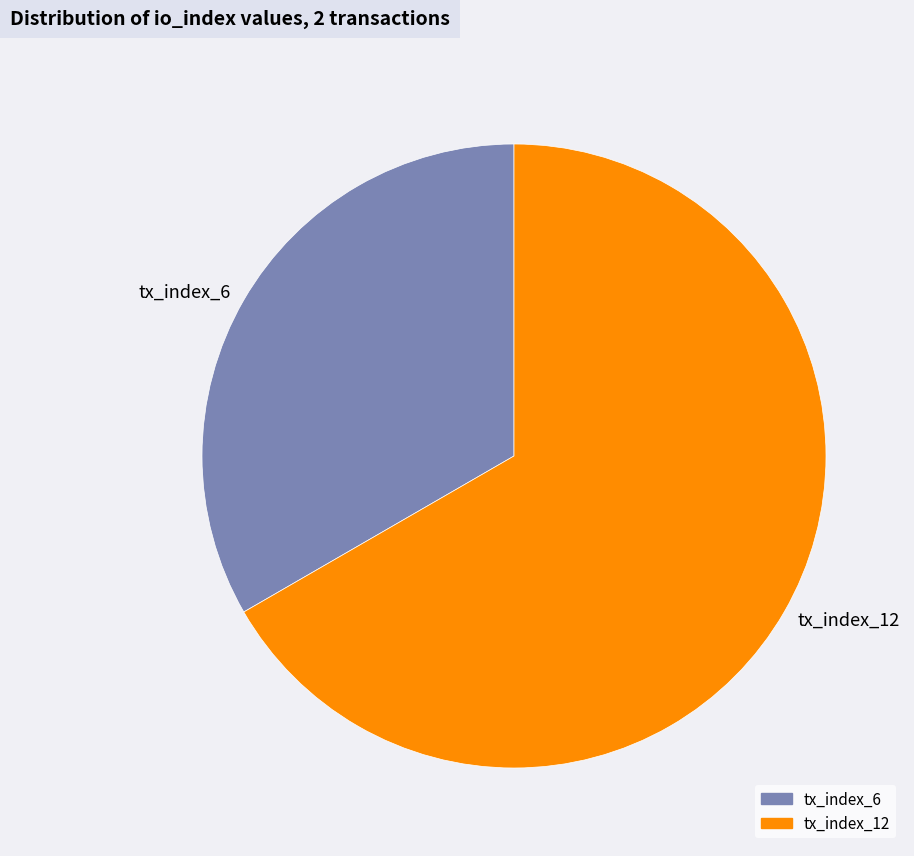

How many slices are in this pie chart?

2